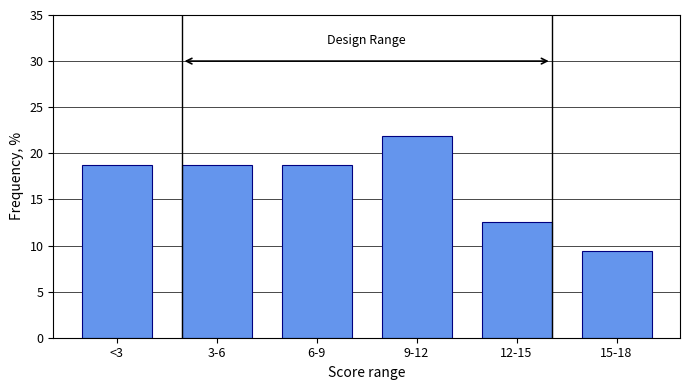

Reading left to right, what are all the values shown in this chart?

18.8	18.8	18.8	21.9	12.5	9.4